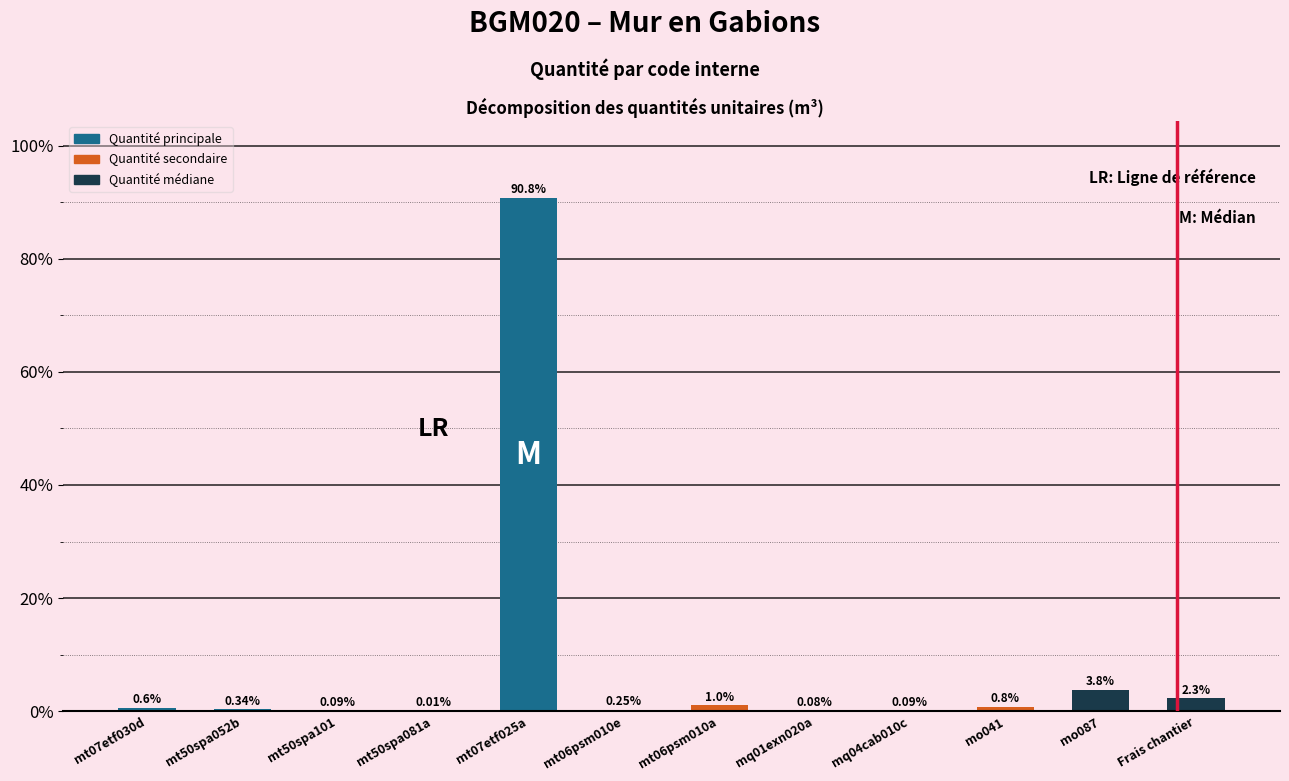

Which has a higher value, mq04cab010c or mq01exn020a?

mq04cab010c